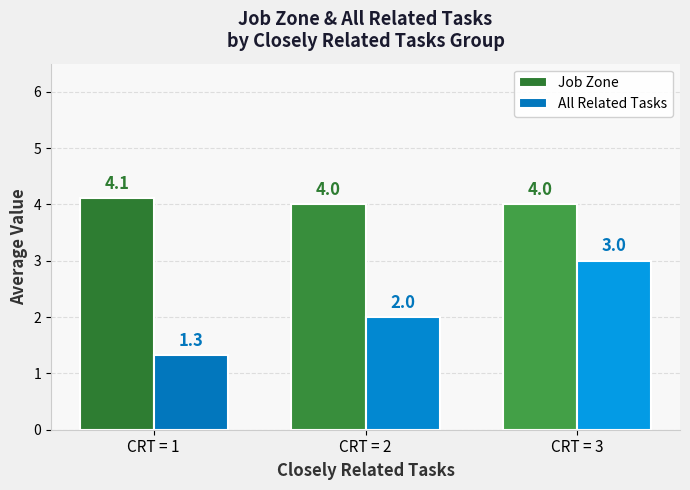

What are all the series names shown in the legend?

Job Zone, All Related Tasks